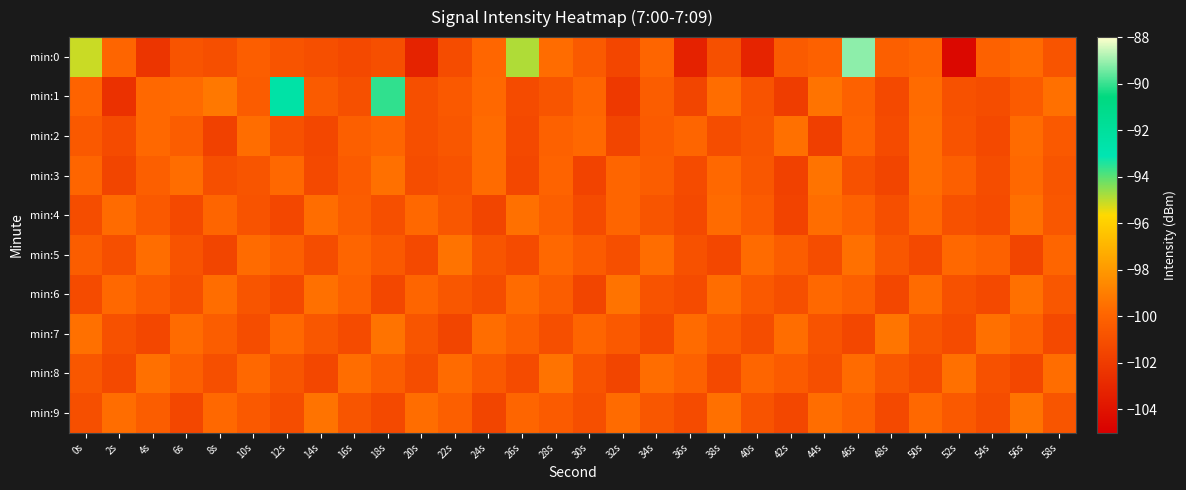

Reading right to left, what are all the values shown in this chart?

min:0: 58s=-100.8	56s=-99.8	54s=-100.1	52s=-104.6	50s=-99.9	48s=-100.2	46s=-89.2	44s=-100.1	42s=-100.4	40s=-103.2	38s=-101.0	36s=-103.3	34s=-99.9	32s=-101.5	30s=-100.5	28s=-99.7	26s=-94.9	24s=-99.9	22s=-101.2	20s=-103.2	18s=-101.0	16s=-101.3	14s=-101.0	12s=-100.8	10s=-100.3	8s=-101.0	6s=-100.8	4s=-102.3	2s=-100.0	0s=-95.1
min:1: 58s=-99.5	56s=-100.4	54s=-101.1	52s=-100.9	50s=-99.7	48s=-101.3	46s=-100.1	44s=-99.4	42s=-101.9	40s=-100.8	38s=-99.6	36s=-101.5	34s=-100.3	32s=-102.1	30s=-99.9	28s=-100.7	26s=-101.2	24s=-99.8	22s=-100.5	20s=-101.0	18s=-90.1	16s=-101.0	14s=-100.4	12s=-92.5	10s=-100.4	8s=-99.2	6s=-99.7	4s=-99.8	2s=-102.5	0s=-100.0
min:2: 58s=-100.5	56s=-99.7	54s=-101.3	52s=-100.8	50s=-99.6	48s=-101.2	46s=-100.0	44s=-101.8	42s=-99.5	40s=-100.7	38s=-101.1	36s=-99.9	34s=-100.4	32s=-101.5	30s=-99.8	28s=-100.1	26s=-101.3	24s=-99.7	22s=-100.6	20s=-101.0	18s=-99.9	16s=-100.2	14s=-101.4	12s=-100.9	10s=-99.6	8s=-101.7	6s=-100.3	4s=-99.8	2s=-101.2	0s=-100.5
min:3: 58s=-100.7	56s=-99.8	54s=-101.1	52s=-100.2	50s=-99.6	48s=-101.5	46s=-100.9	44s=-99.4	42s=-101.7	40s=-100.6	38s=-99.8	36s=-101.2	34s=-100.3	32s=-99.9	30s=-101.6	28s=-100.0	26s=-101.4	24s=-99.7	22s=-100.8	20s=-101.1	18s=-99.5	16s=-100.4	14s=-101.3	12s=-99.8	10s=-100.7	8s=-101.0	6s=-99.6	4s=-100.2	2s=-101.5	0s=-99.9
min:4: 58s=-100.6	56s=-99.5	54s=-101.2	52s=-100.9	50s=-99.8	48s=-101.0	46s=-100.1	44s=-99.6	42s=-101.6	40s=-100.4	38s=-99.7	36s=-101.3	34s=-100.7	32s=-99.9	30s=-101.2	28s=-100.2	26s=-99.5	24s=-101.5	22s=-100.6	20s=-99.8	18s=-101.0	16s=-100.3	14s=-99.6	12s=-101.4	10s=-100.8	8s=-99.9	6s=-101.3	4s=-100.5	2s=-99.7	0s=-101.1
min:5: 58s=-99.9	56s=-101.5	54s=-100.1	52s=-99.8	50s=-101.3	48s=-100.6	46s=-99.5	44s=-101.1	42s=-100.3	40s=-99.7	38s=-101.4	36s=-100.9	34s=-99.6	32s=-101.0	30s=-100.4	28s=-99.8	26s=-101.2	24s=-100.7	22s=-99.4	20s=-101.3	18s=-100.5	16s=-99.9	14s=-101.1	12s=-100.2	10s=-99.7	8s=-101.5	6s=-100.8	4s=-99.6	2s=-101.0	0s=-100.3
min:6: 58s=-100.6	56s=-99.5	54s=-101.3	52s=-100.9	50s=-99.7	48s=-101.4	46s=-100.2	44s=-99.8	42s=-101.0	40s=-100.5	38s=-99.6	36s=-101.2	34s=-100.8	32s=-99.4	30s=-101.5	28s=-100.3	26s=-99.7	24s=-101.1	22s=-100.6	20s=-99.9	18s=-101.4	16s=-100.1	14s=-99.5	12s=-101.3	10s=-100.7	8s=-99.6	6s=-101.0	4s=-100.4	2s=-99.8	0s=-101.2
min:7: 58s=-101.3	56s=-100.1	54s=-99.5	52s=-101.2	50s=-100.7	48s=-99.3	46s=-101.4	44s=-100.8	42s=-99.6	40s=-101.1	38s=-100.4	36s=-99.7	34s=-101.3	32s=-100.5	30s=-99.9	28s=-101.0	26s=-100.2	24s=-99.6	22s=-101.5	20s=-100.7	18s=-99.4	16s=-101.2	14s=-100.6	12s=-99.8	10s=-101.1	8s=-100.3	6s=-99.7	4s=-101.4	2s=-100.9	0s=-99.5
min:8: 58s=-99.6	56s=-101.4	54s=-100.9	52s=-99.5	50s=-101.2	48s=-100.6	46s=-99.7	44s=-101.0	42s=-100.4	40s=-99.9	38s=-101.3	36s=-100.1	34s=-99.6	32s=-101.5	30s=-100.8	28s=-99.4	26s=-101.2	24s=-100.5	22s=-99.7	20s=-101.1	18s=-100.3	16s=-99.6	14s=-101.4	12s=-100.7	10s=-99.8	8s=-101.0	6s=-100.2	4s=-99.5	2s=-101.3	0s=-100.6
min:9: 58s=-100.7	56s=-99.4	54s=-101.1	52s=-100.5	50s=-99.8	48s=-101.3	46s=-100.1	44s=-99.6	42s=-101.4	40s=-100.8	38s=-99.5	36s=-101.2	34s=-100.6	32s=-99.7	30s=-101.0	28s=-100.4	26s=-99.9	24s=-101.5	22s=-100.2	20s=-99.6	18s=-101.3	16s=-100.7	14s=-99.4	12s=-101.1	10s=-100.5	8s=-99.8	6s=-101.4	4s=-100.3	2s=-99.6	0s=-101.0